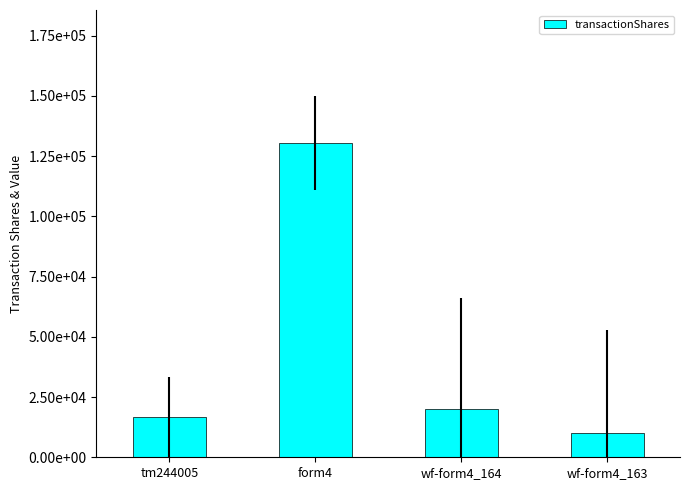

At which label is the value closest to 70217?

wf-form4_164